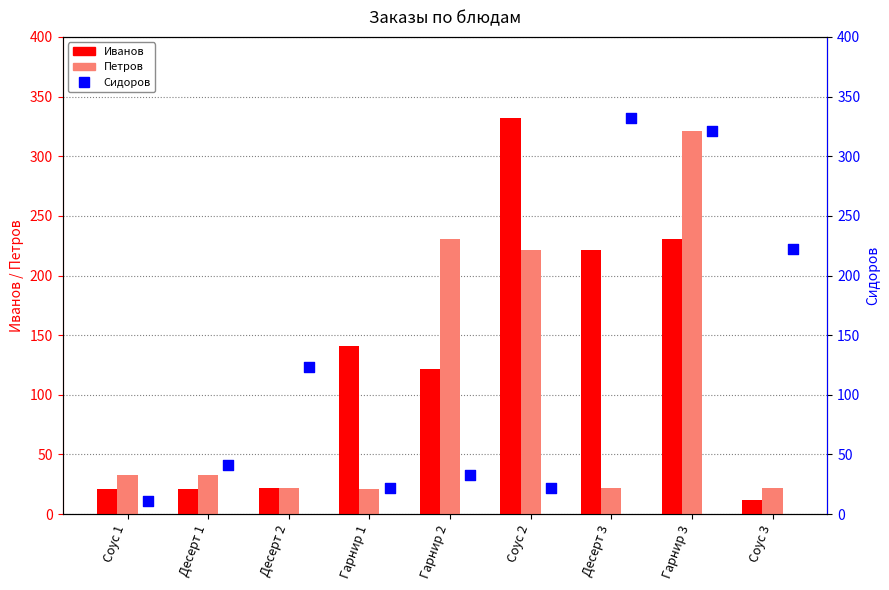

At how many categories does at least one series exceed 274?

3